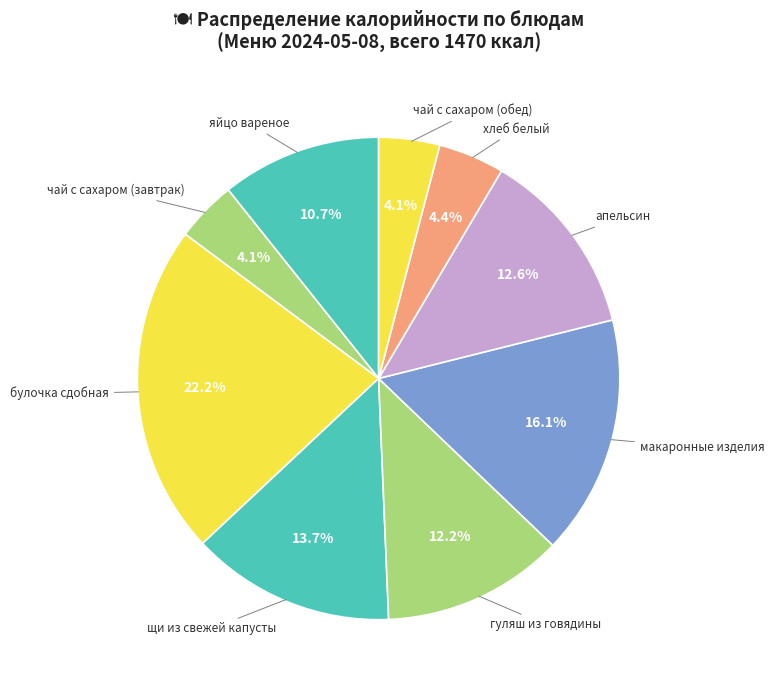

Which category has the biggest portion of the pie?

булочка сдобная